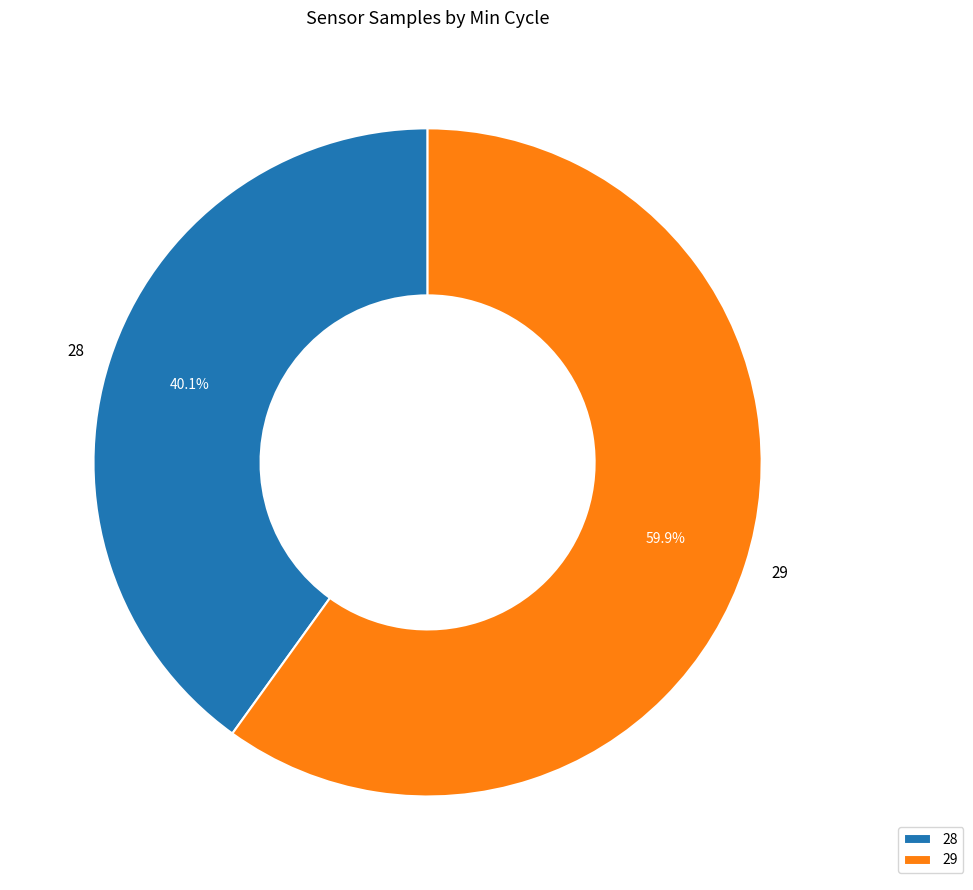

Rank the categories by value from lowest to highest.

28, 29